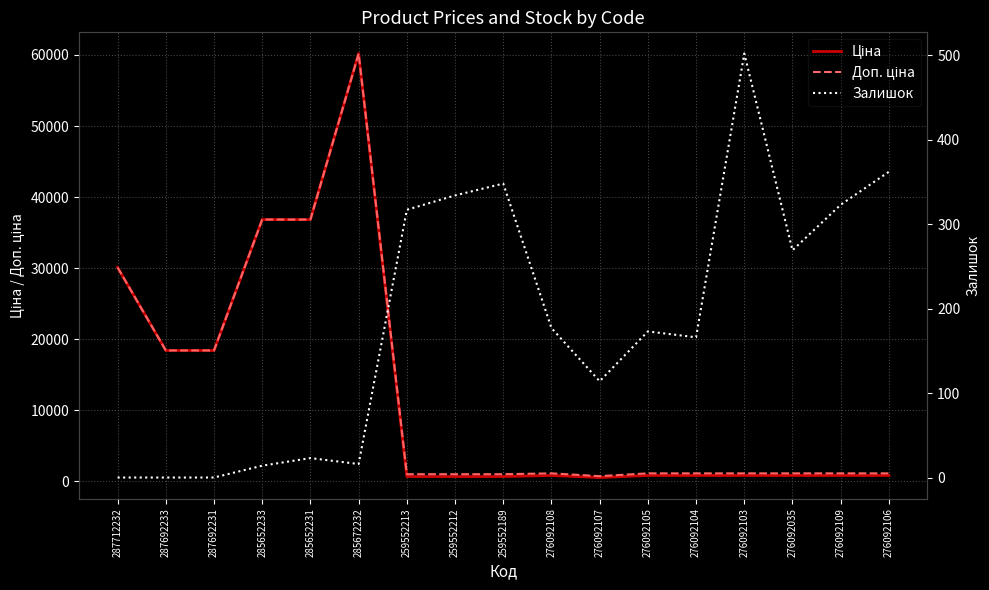

The value of Ціна at 276092109 is 1283.5. True or false?

False